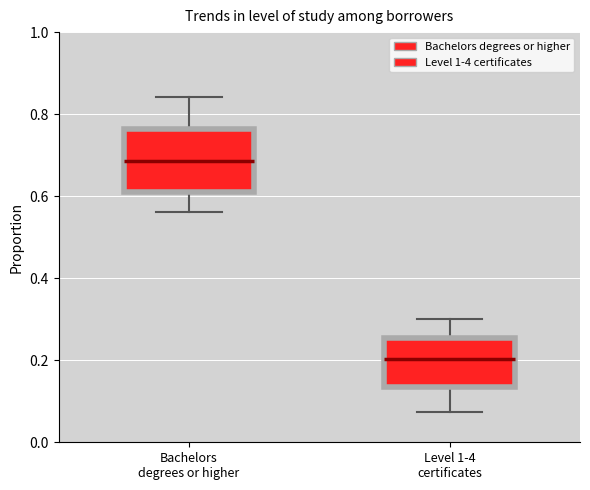

Comparing the boxes themselves (not the whiskers), which one is the tallest?

Bachelors degrees or higher